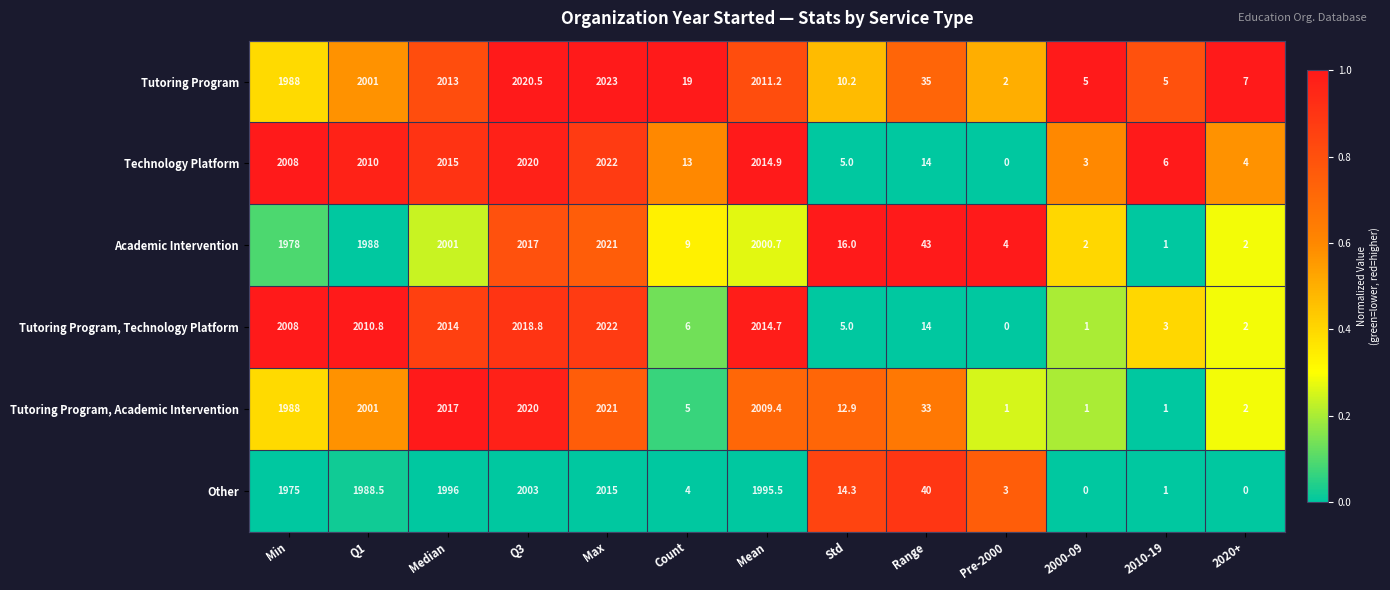

At which label does Tutoring Program, Technology Platform first exceed 14?

Min